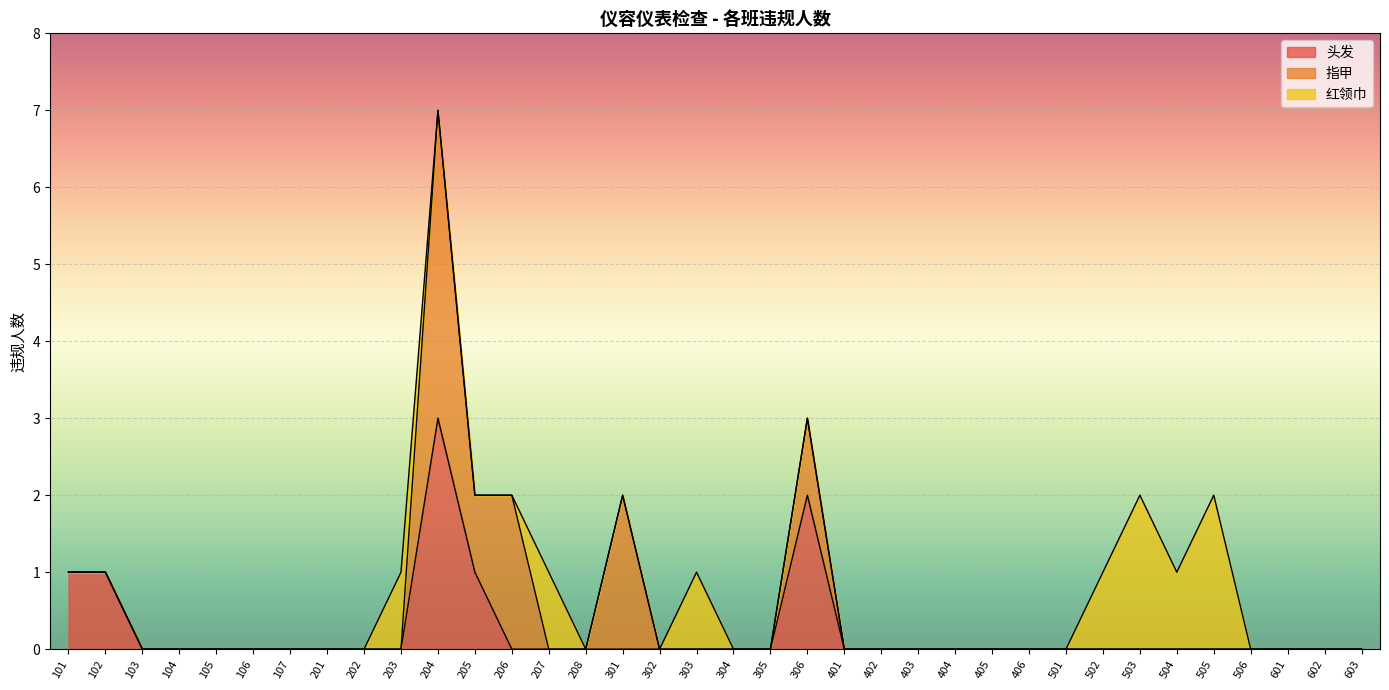

The 指甲 series shows -3 at 505. True or false?

False